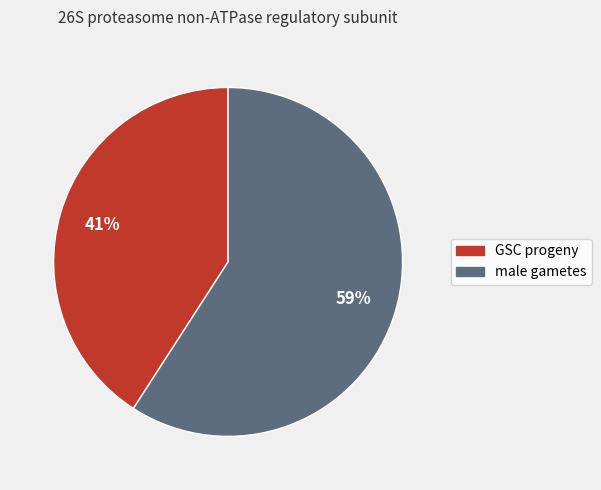

To the nearest percent, what portion does GSC progeny represent?

41%